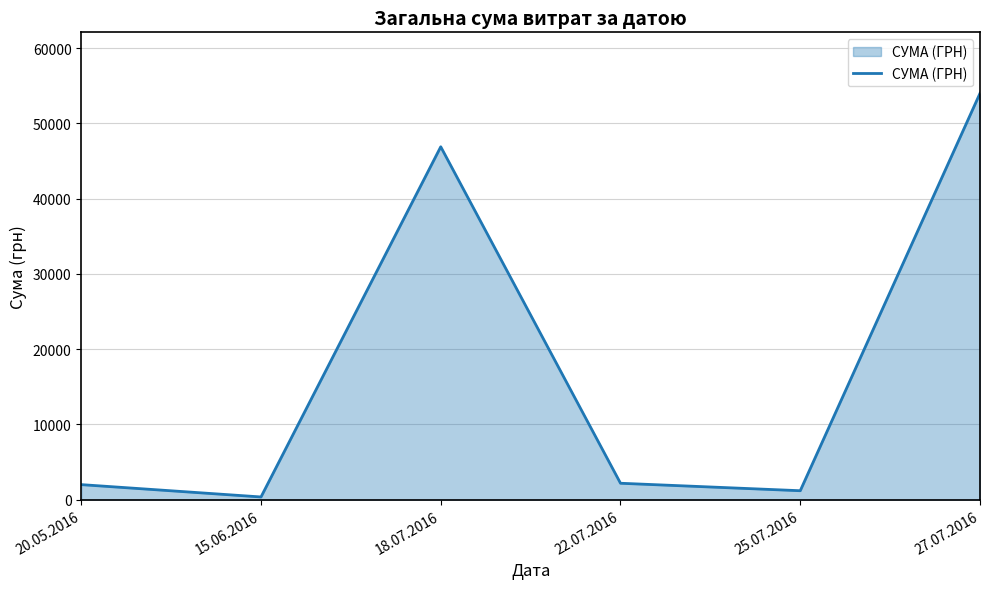

What is the greatest value displayed?

54011.0